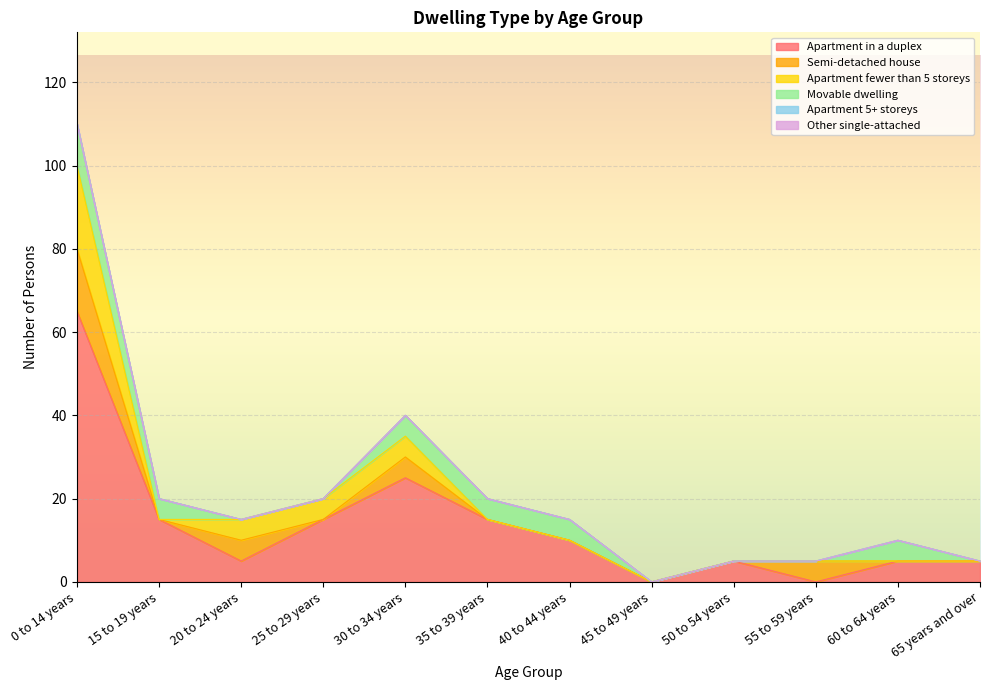

Between 35 to 39 years and 0 to 14 years, which is larger?

0 to 14 years